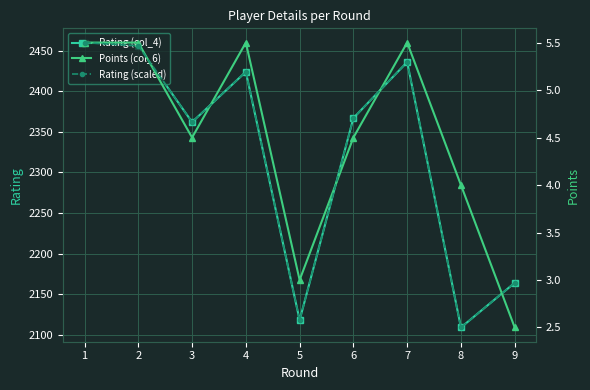

After their last crossing, which series has the higher values: Rating (scaled) or Points (col_6)?

Rating (scaled)